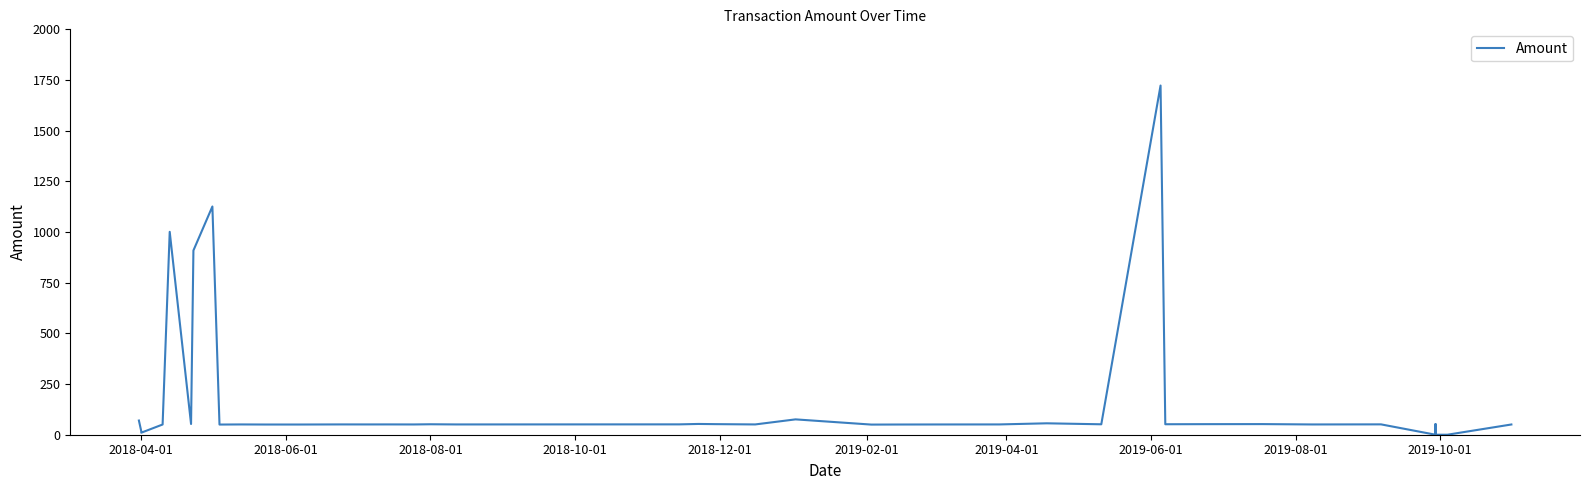

Reading left to right, list all the values displayed in this chart.

70.0	17.0	10.0	50.4	1001.0	52.9	909.0	1126.0	50.2	50.7	50.3	50.3	50.8	50.7	50.8	50.6	51.6	50.7	51.1	53.1	52.2	50.8	75.7	50.0	50.3	50.6	50.8	56.3	51.5	1722.7	51.7	52.1	52.4	50.7	51.1	0.0	52.4	0.0	0.0	50.5